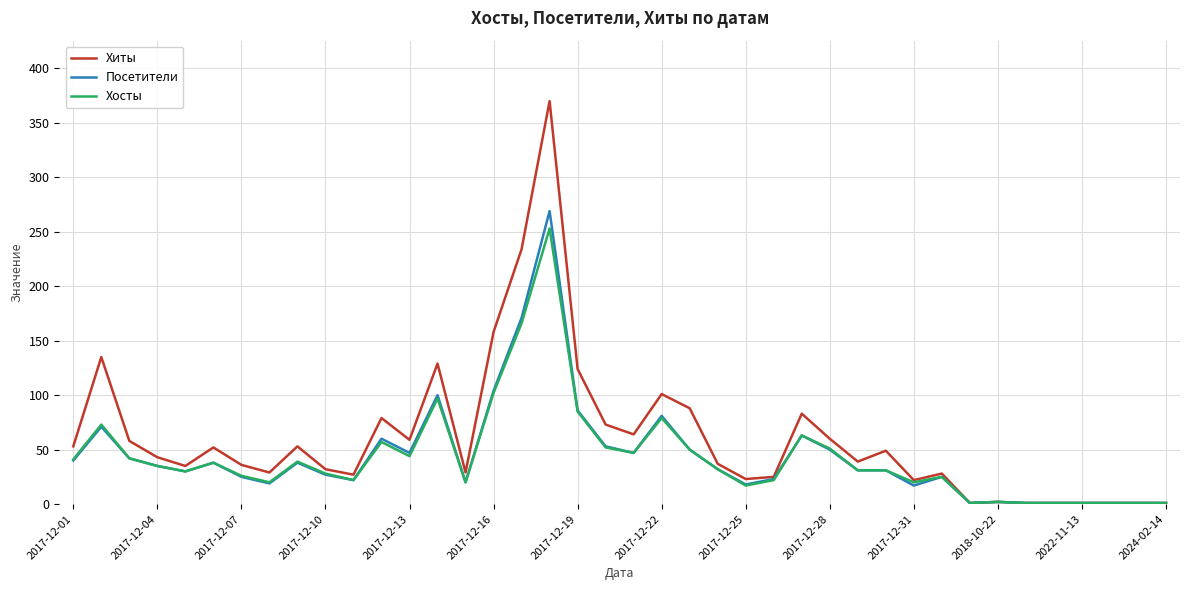

What are all the series names shown in the legend?

Хиты, Посетители, Хосты